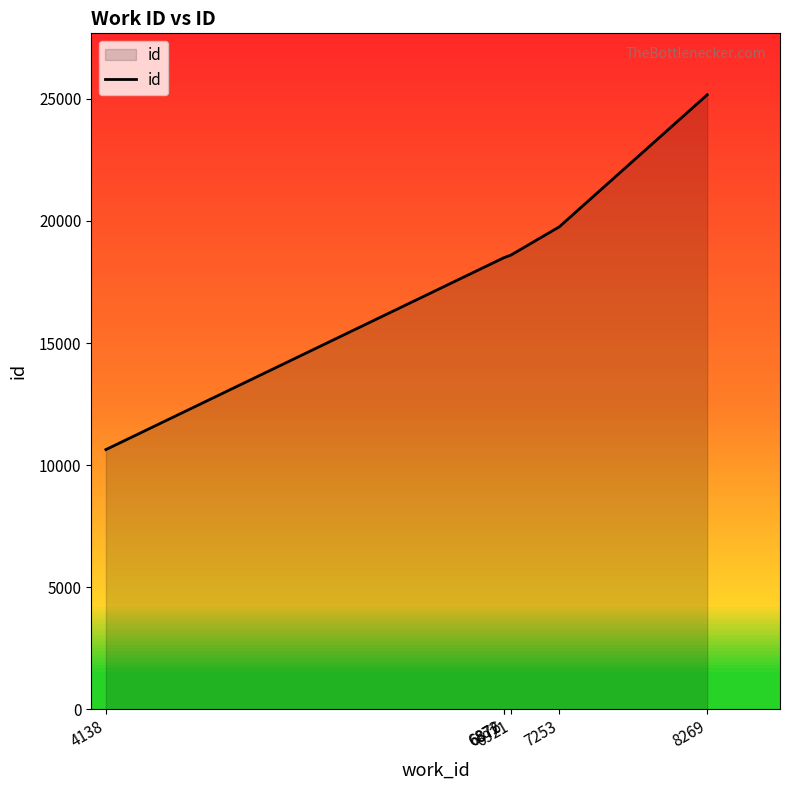

Does the chart display data point markers on the line(s)?

No